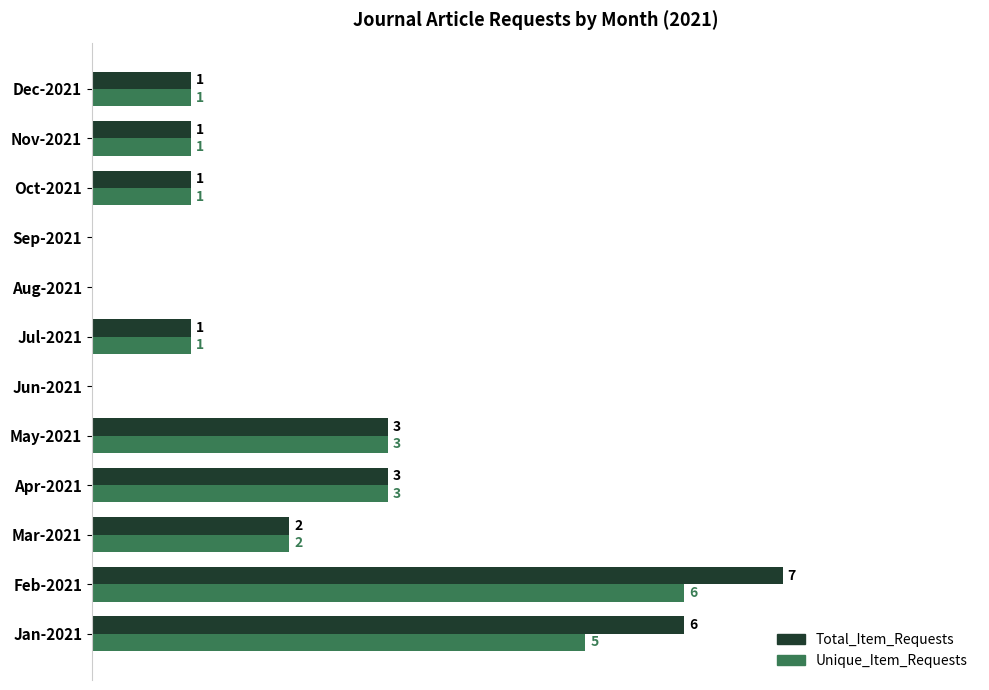

Which series has the largest total across all categories?

Total_Item_Requests